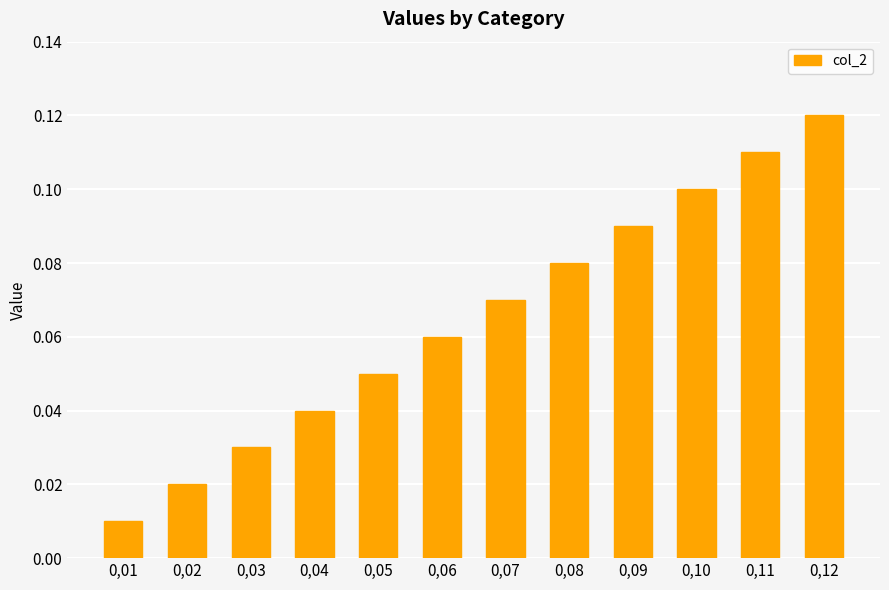

The value at 0,04 is 0.1. True or false?

False